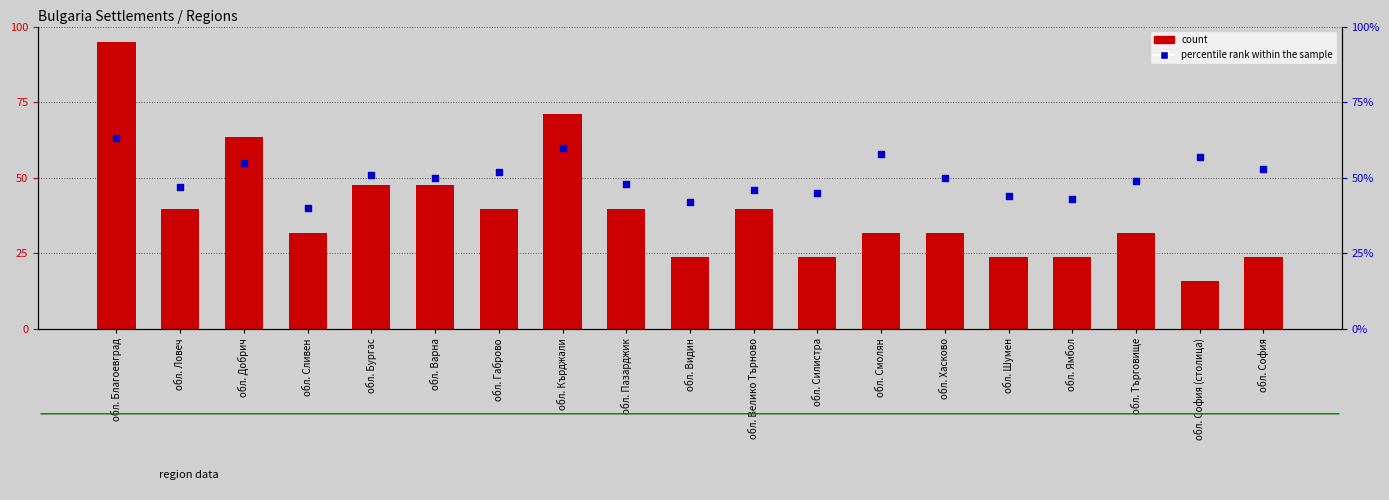

At which category is the sum across all series the highest?

обл. Благоевград